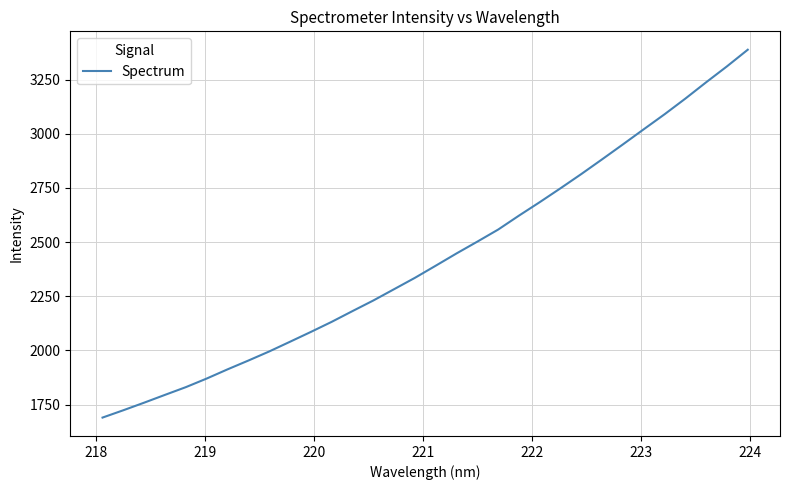

What is the difference between the maximum and minimum values?

1697.1